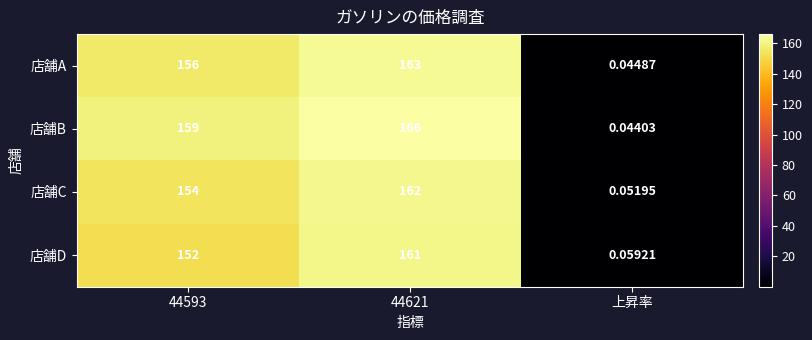

What is the maximum value shown in the chart?

166.0